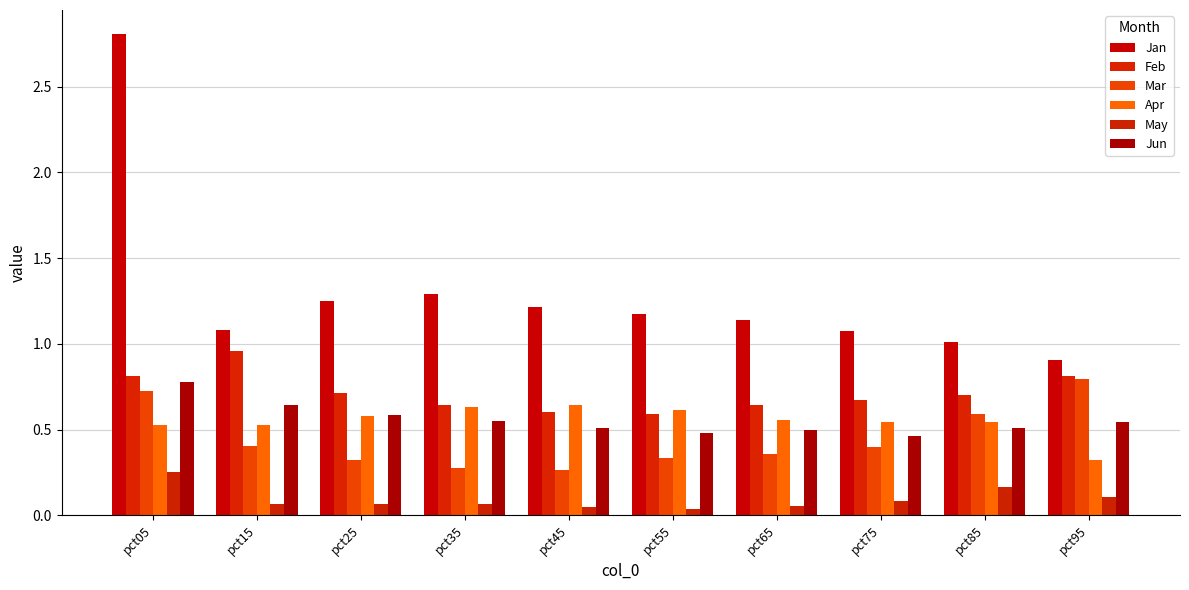

What is the maximum value for Jun?

0.8